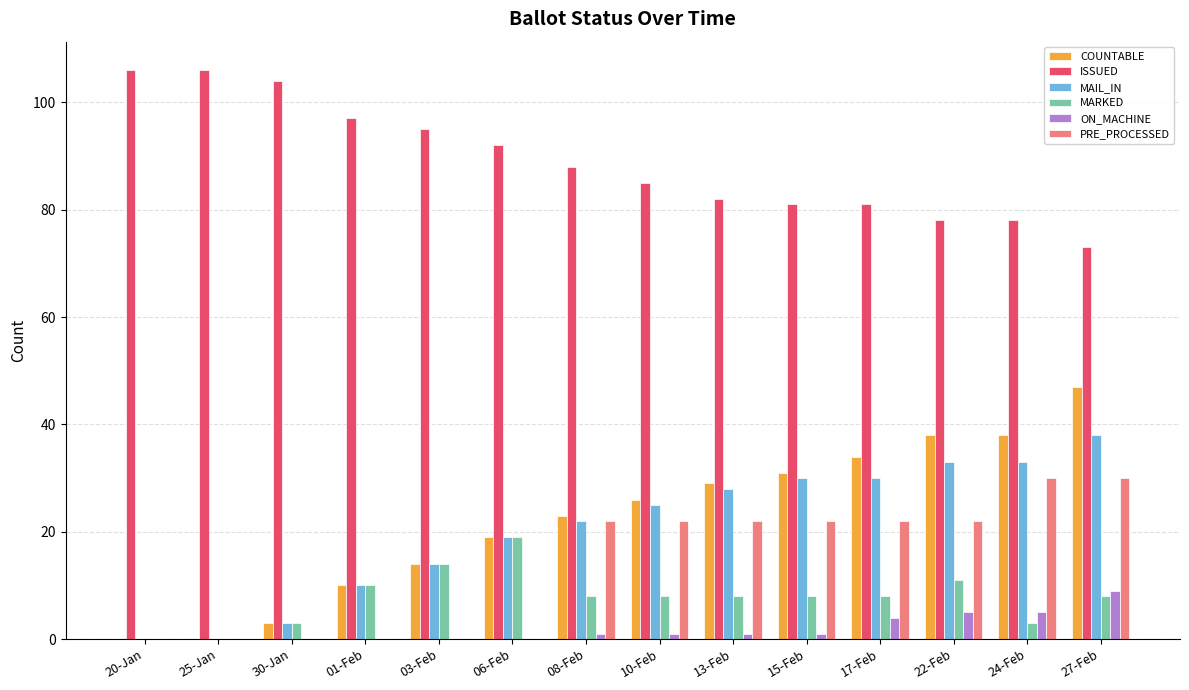

What is the difference between the MARKED values at 25-Jan and 30-Jan?

3